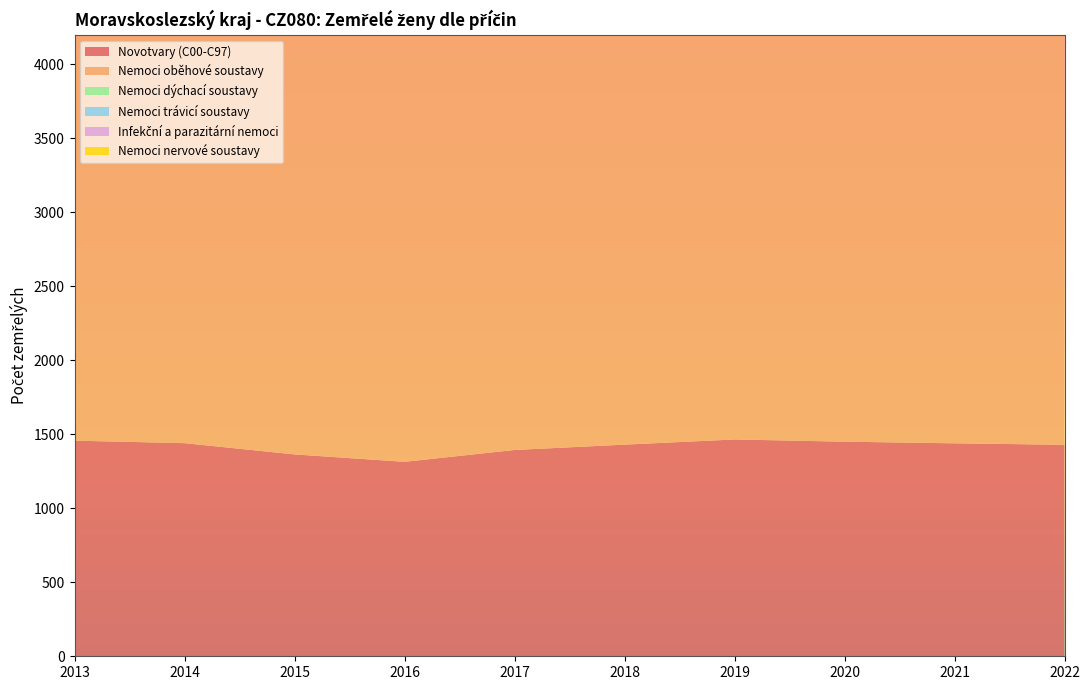

Reading left to right, list all the values displayed in this chart.

Novotvary (C00-C97): 2013=1457	2014=1440	2015=1364	2016=1314	2017=1394	2018=1430	2019=1465	2020=1450	2021=1439	2022=1429
Nemoci oběhové soustavy: 2013=3385	2014=3331	2015=3411	2016=3173	2017=3292	2018=3183	2019=3097	2020=3381	2021=3199	2022=3202
Nemoci dýchací soustavy: 2013=412	2014=340	2015=372	2016=378	2017=467	2018=422	2019=444	2020=492	2021=435	2022=525
Nemoci trávicí soustavy: 2013=322	2014=311	2015=293	2016=294	2017=291	2018=335	2019=332	2020=315	2021=336	2022=338
Infekční a parazitární nemoci: 2013=110	2014=101	2015=123	2016=126	2017=122	2018=108	2019=127	2020=138	2021=166	2022=191
Nemoci nervové soustavy: 2013=96	2014=99	2015=150	2016=136	2017=145	2018=204	2019=147	2020=181	2021=173	2022=179